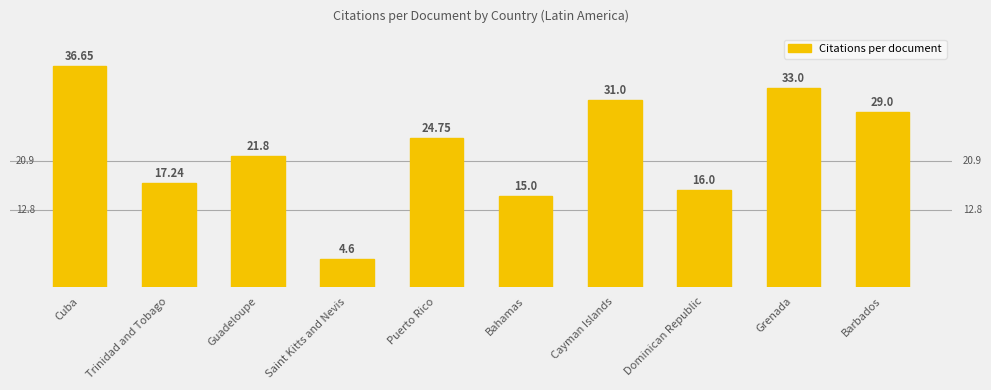

How many series are shown in this chart?

1